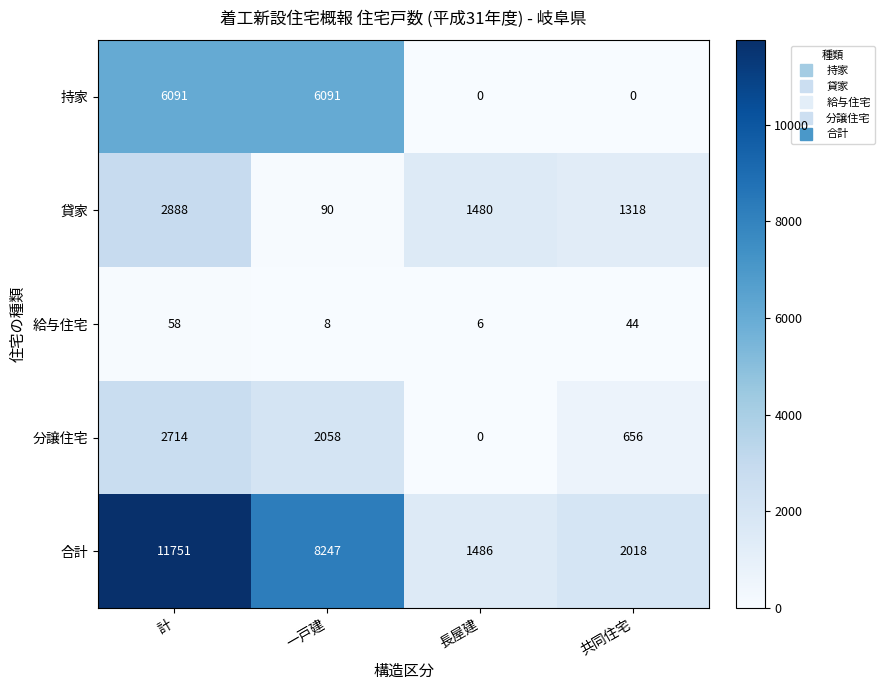

What is the total value across all series at 共同住宅?

4036